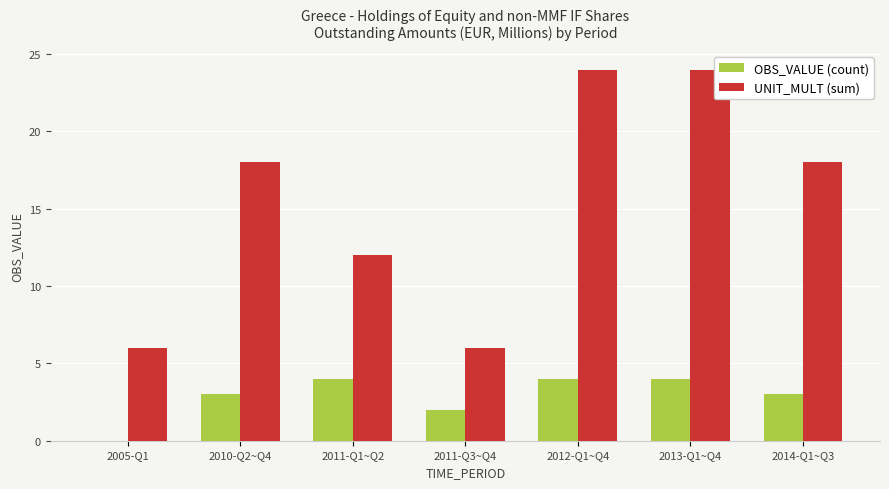

What is the greatest value displayed?

24